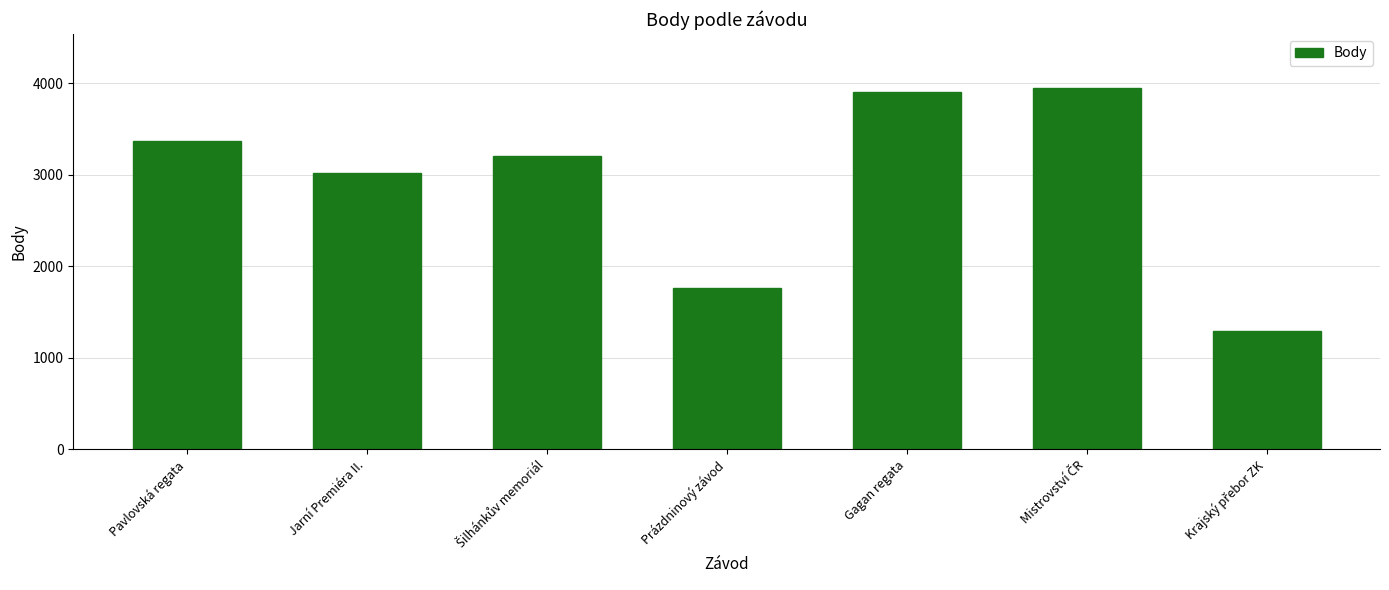

What is the value of the 3rd bar from the left?

3200